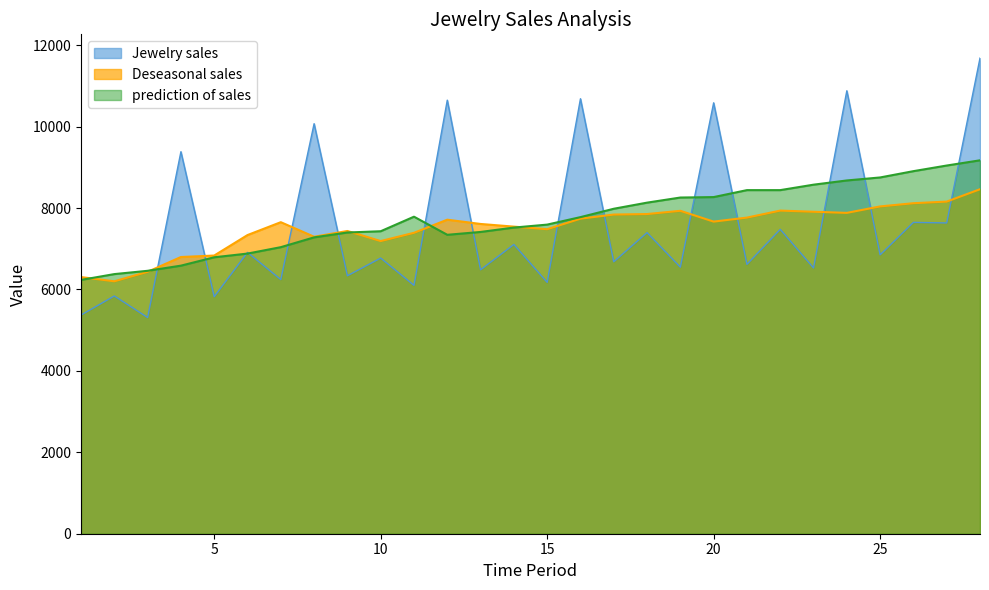

How many interior local peaks does the Jewelry sales series have?

13